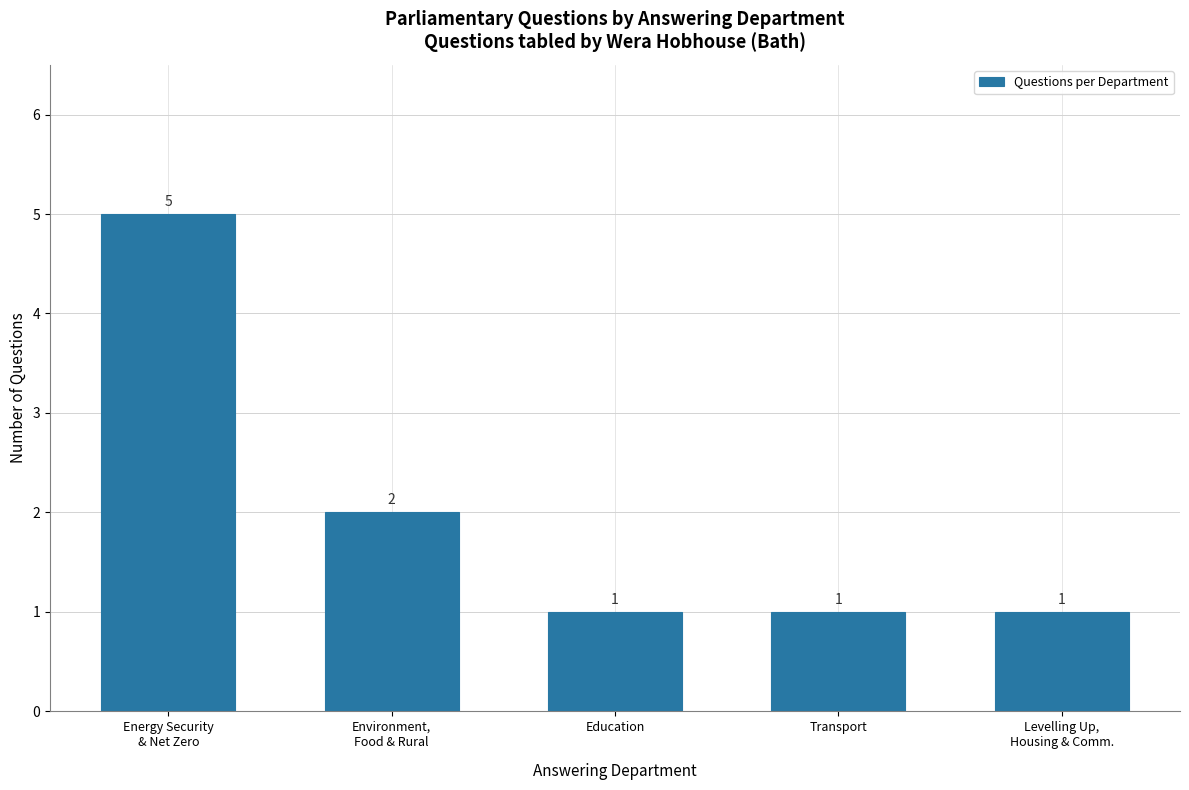

How many values are between 1 and 2?

4